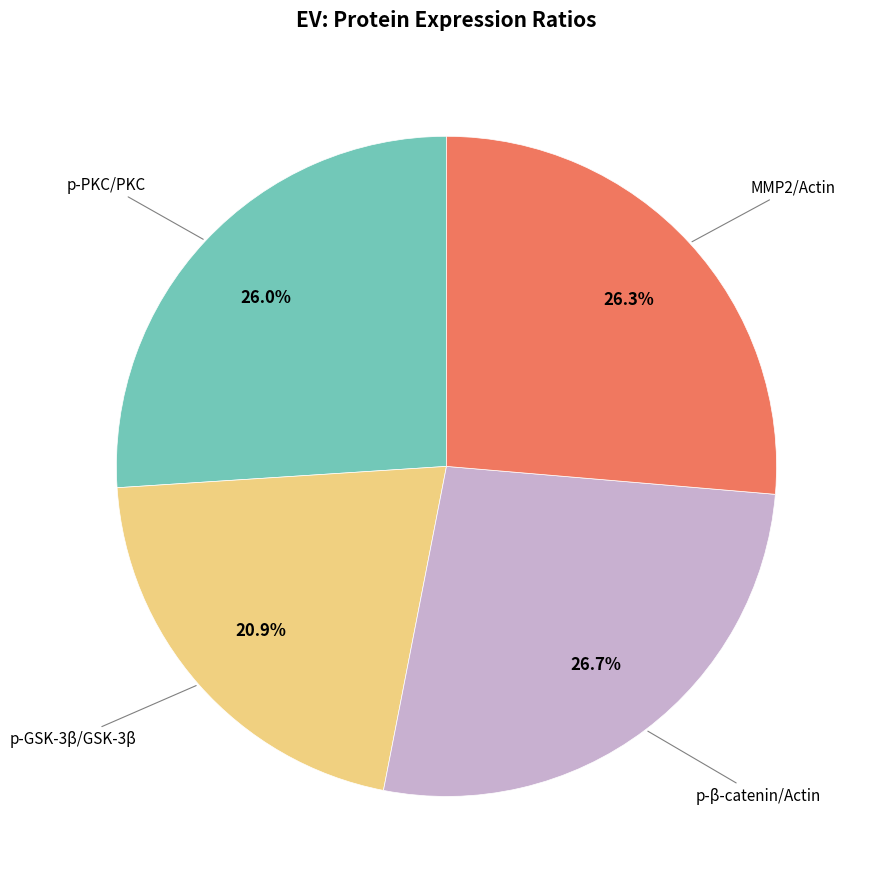

How many slices are in this pie chart?

4